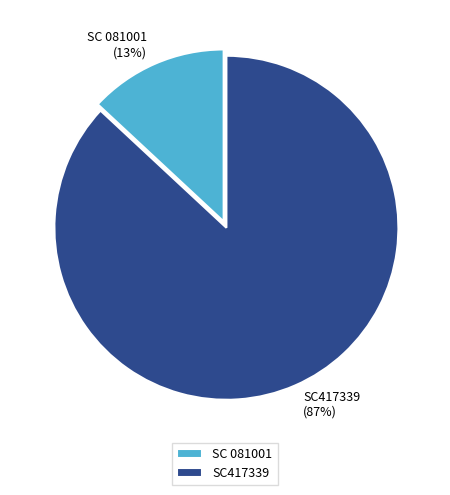

Combined, do SC 081001 and SC417339 account for over 50%?

Yes